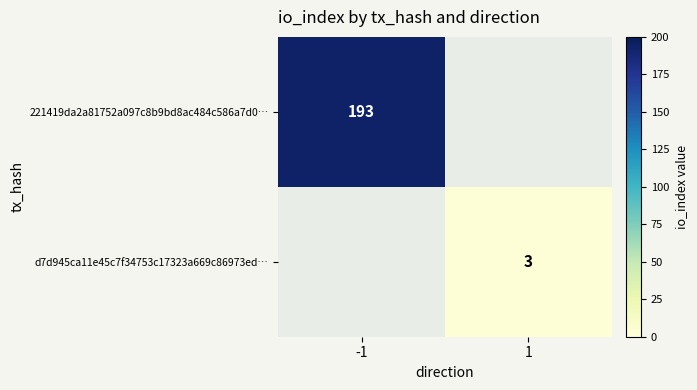

True or false: 221419da2a81752a097c8b9bd8ac484c586a7d0… has a value of 193 at -1.

True